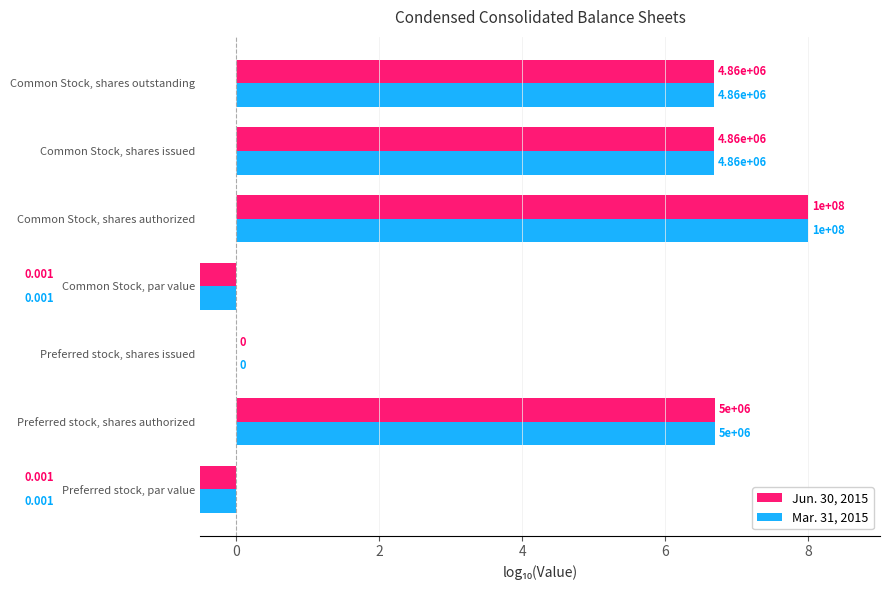

Are the bars grouped side by side (vs. stacked)?

Yes